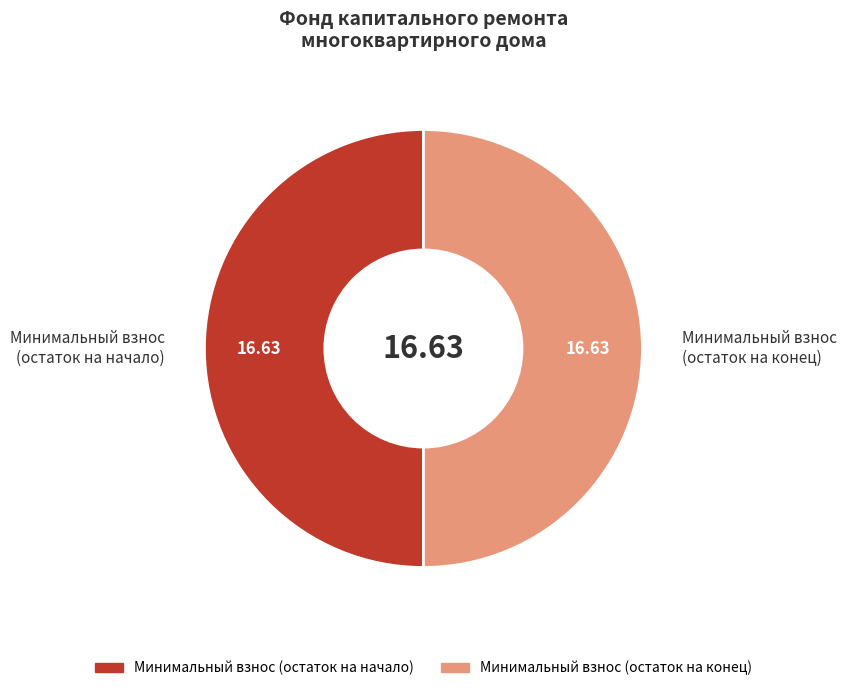

What is the ratio of the value at Минимальный взнос (остаток на конец) to the value at Минимальный взнос (остаток на начало)?

1.0